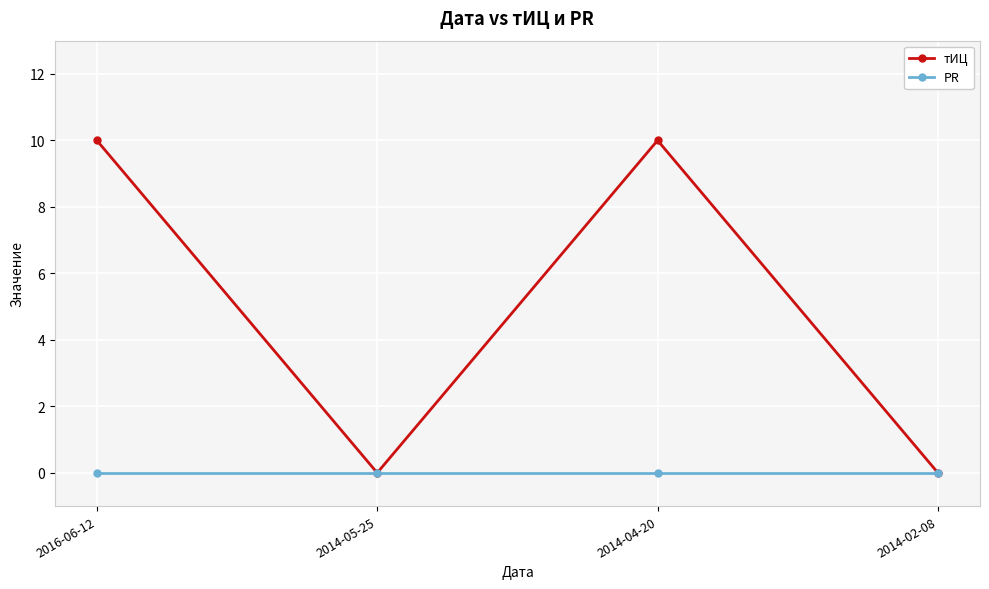

Which series has the widest spread of values?

тИЦ